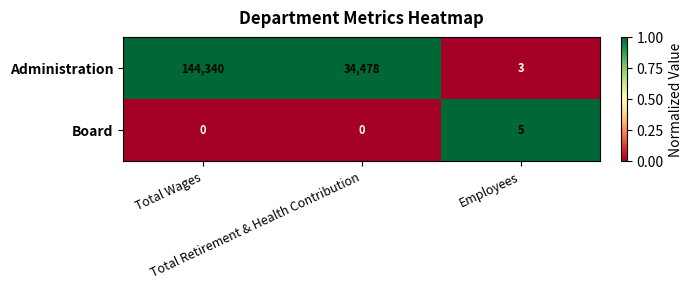

Rank the series by their average value, from highest to lowest.

Administration, Board